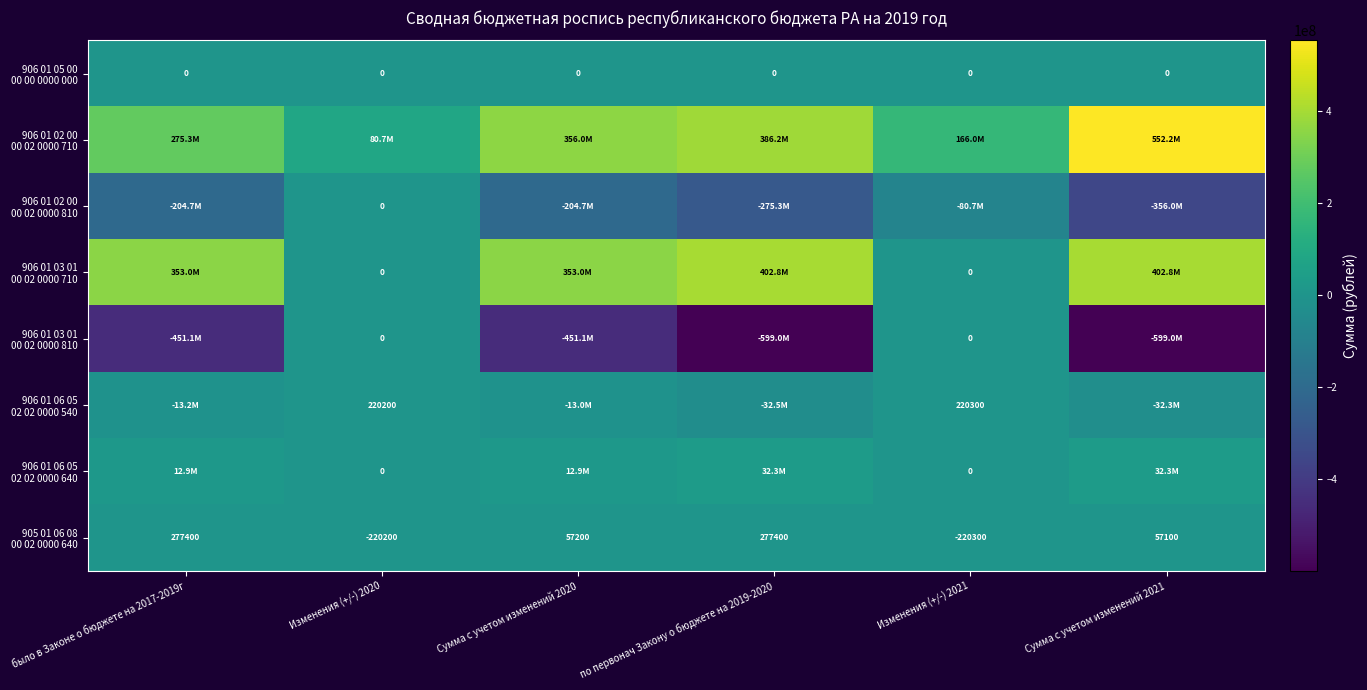

Rank the series at Сумма с учетом изменений 2020 from highest to lowest value.

906 01 02 00 00 02 0000 710, 906 01 03 01 00 02 0000 710, 906 01 06 05 02 02 0000 640, 905 01 06 08 00 02 0000 640, 906 01 05 00 00 00 0000 000, 906 01 06 05 02 02 0000 540, 906 01 02 00 00 02 0000 810, 906 01 03 01 00 02 0000 810